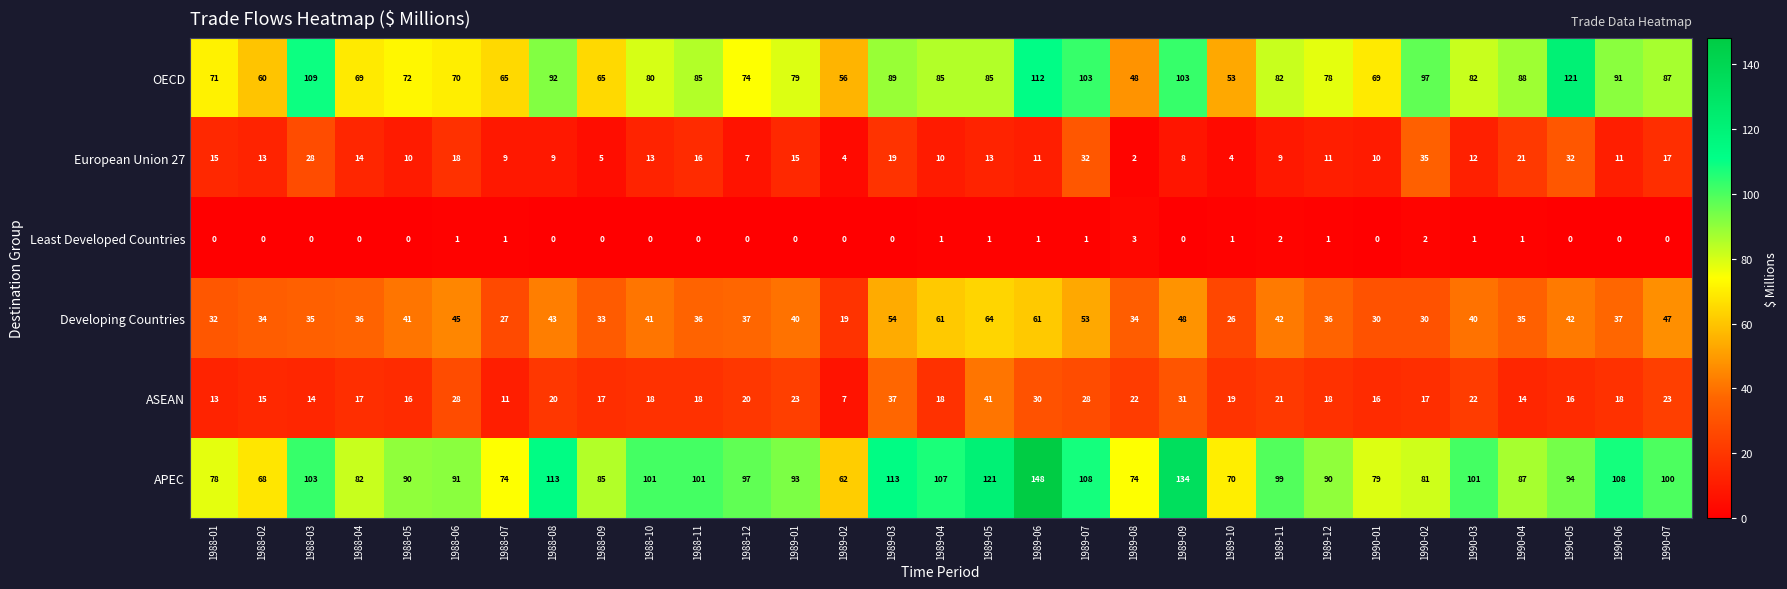

What is the difference between the highest and lowest values at 1989-04?

106